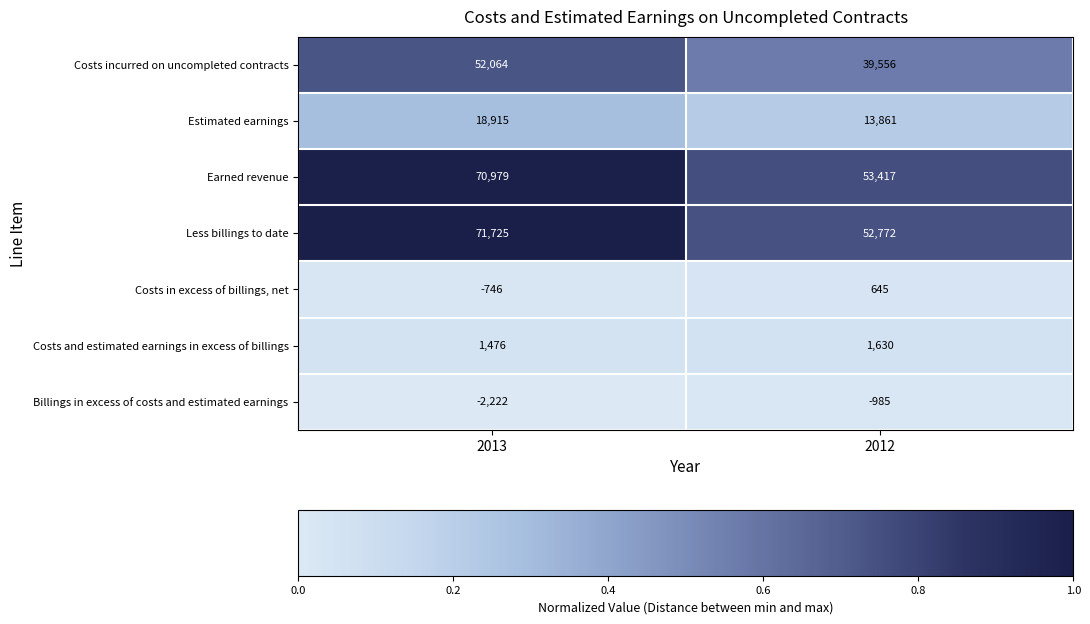

At which category is the sum across all series the highest?

2013